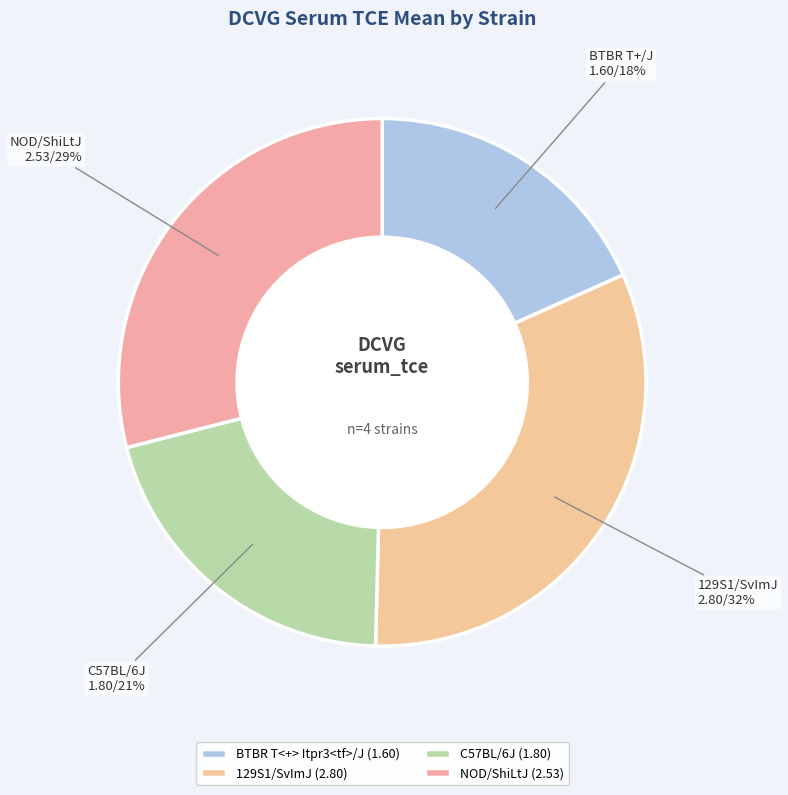

Which has a higher value, NOD/ShiLtJ or C57BL/6J?

NOD/ShiLtJ